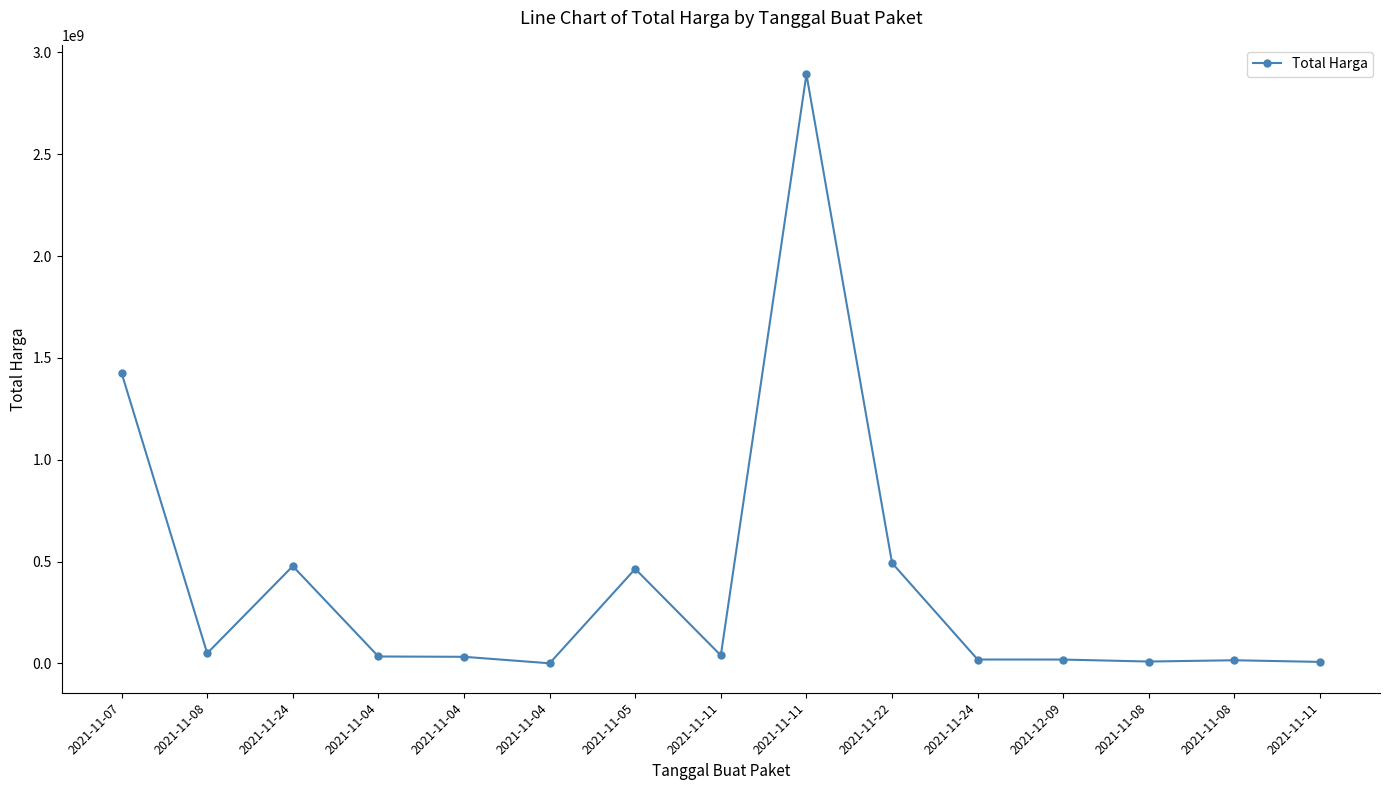

Is it true that the value at 2021-11-11 is 7401240?

True